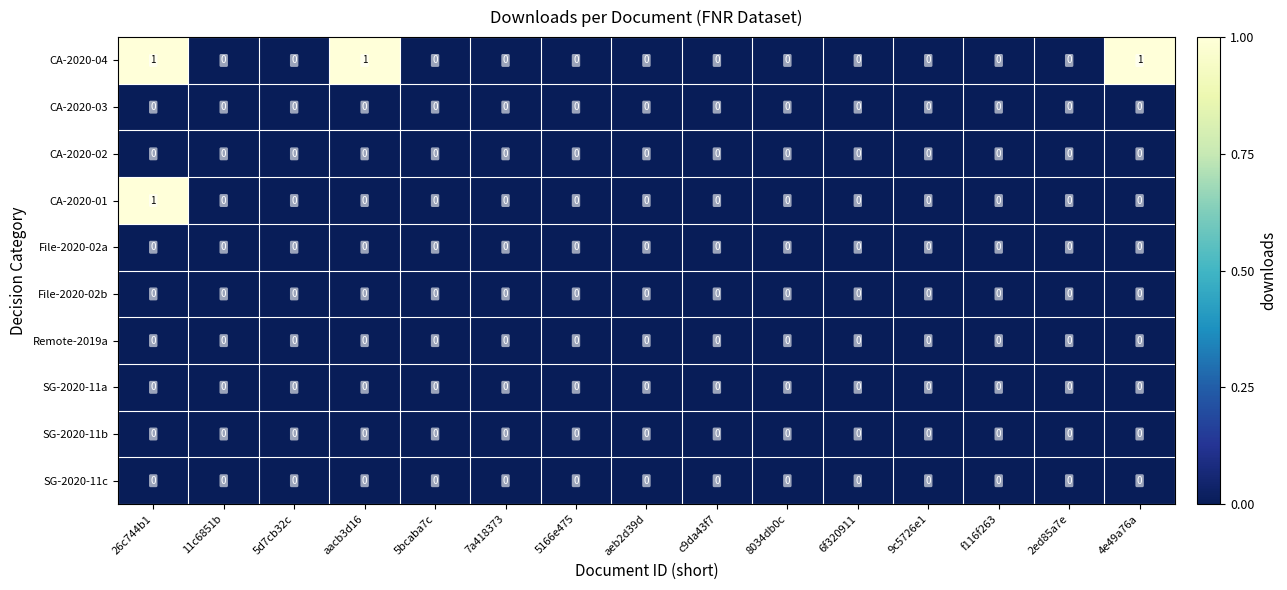

Count the CA-2020-04 values in the range 0 to 1.

15